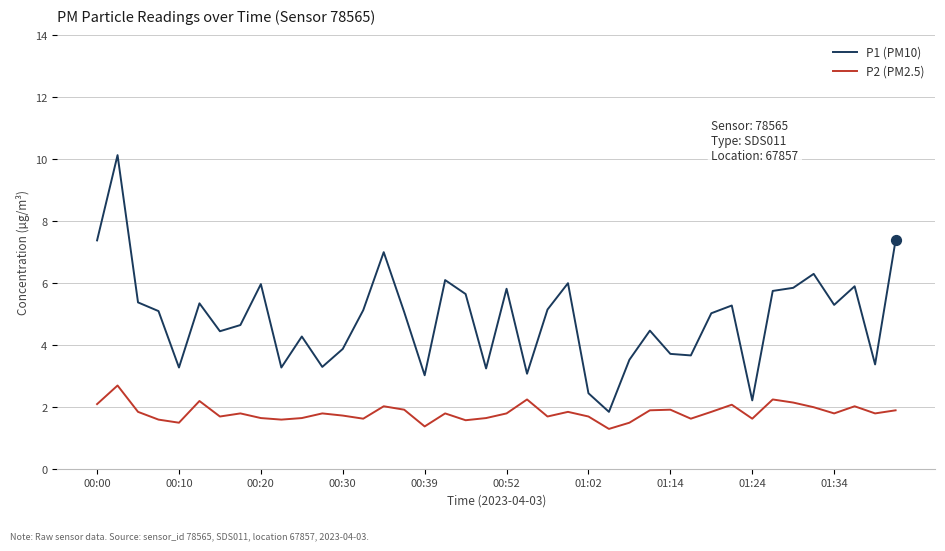

Which series has the largest range (max minus min)?

P1 (PM10)